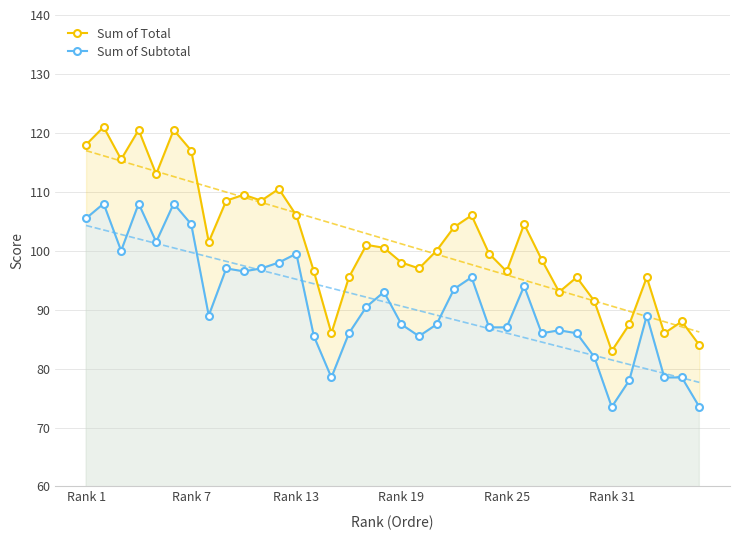

At how many categories does at least one series exceed 104?

14